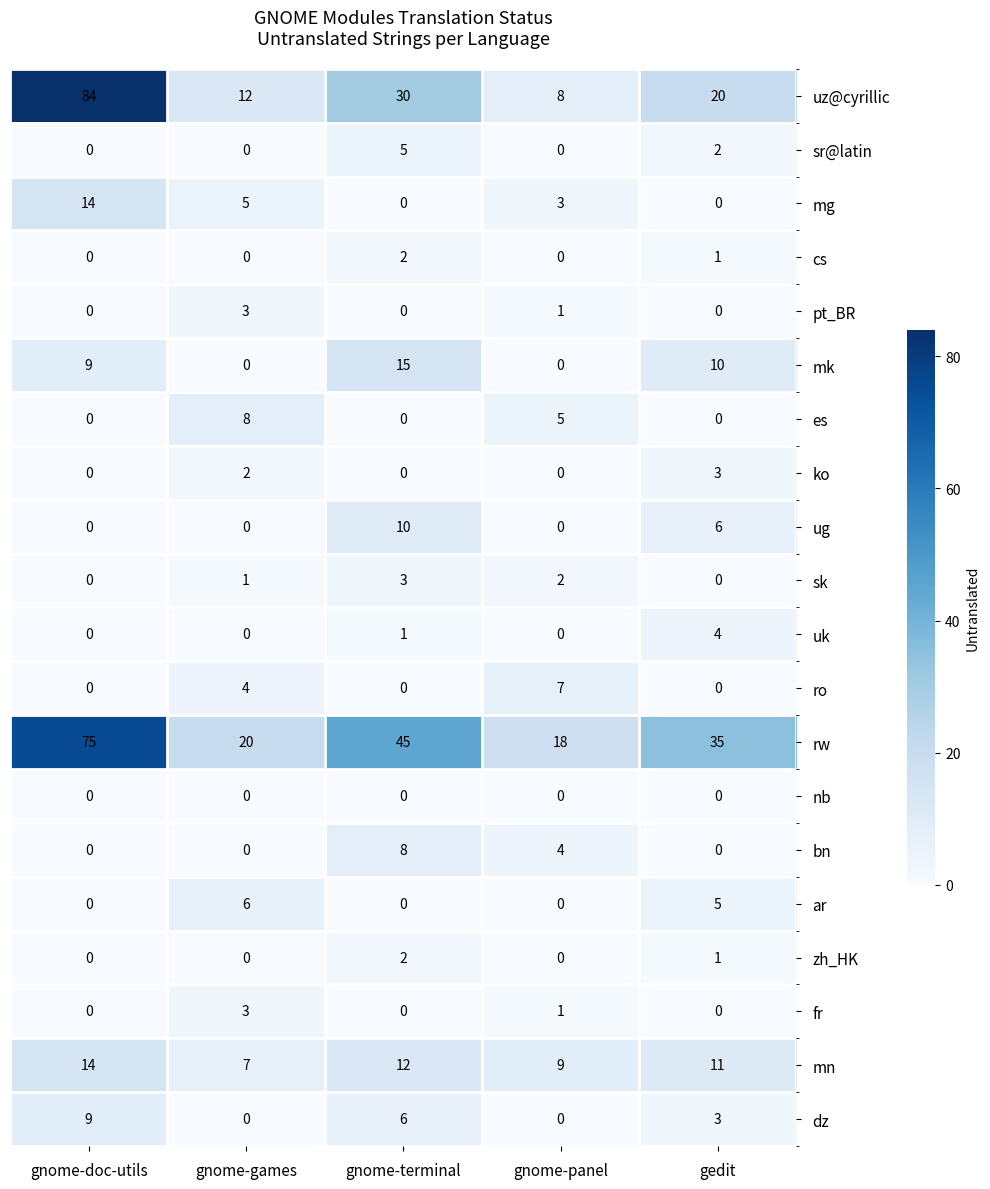

Count the ug values in the range 0 to 6.

4